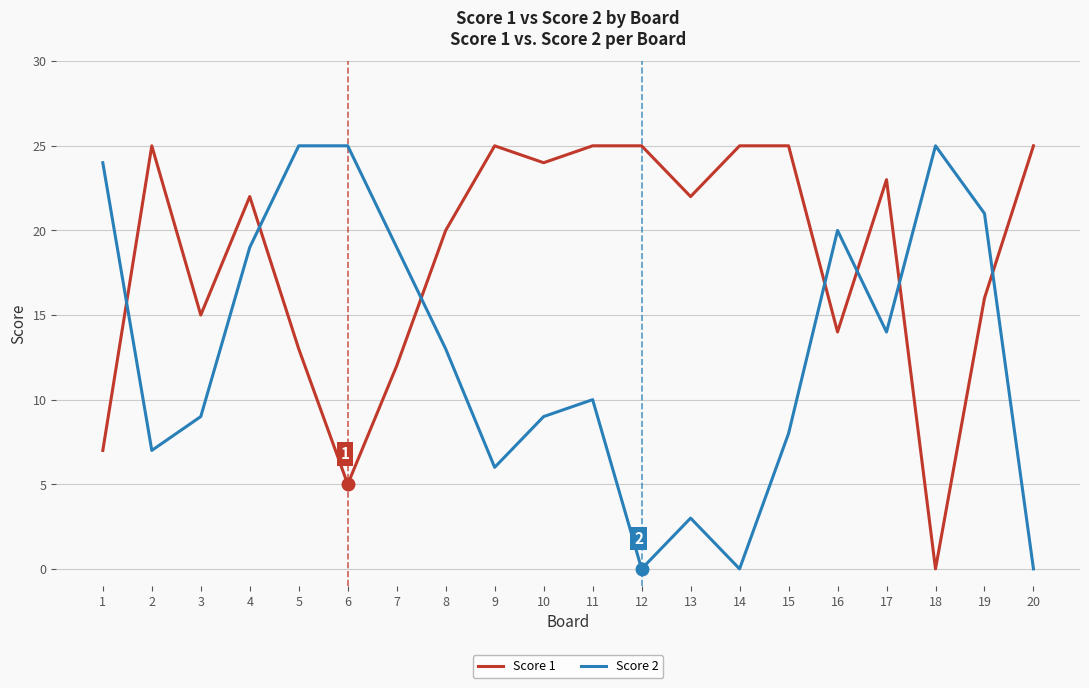

Which series changed the most between 14 and 19?

Score 2